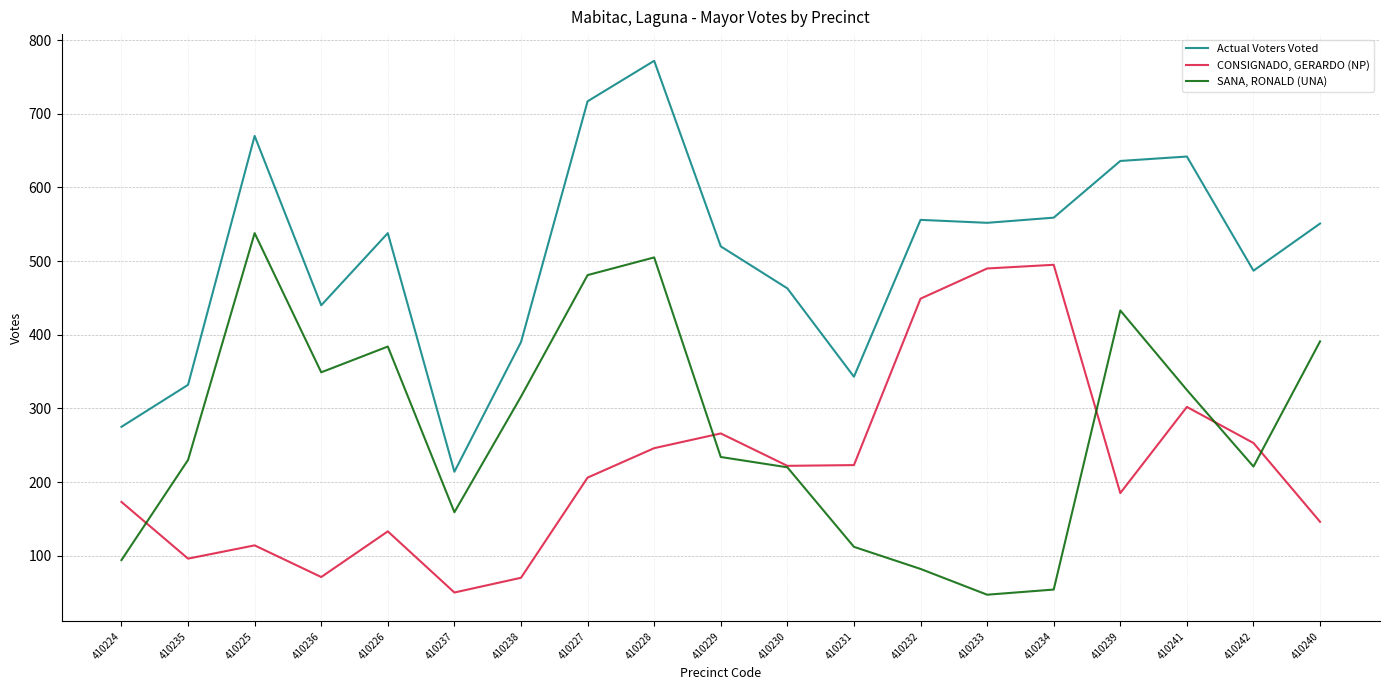

At which category does CONSIGNADO, GERARDO (NP) reach its first local valley?

410235